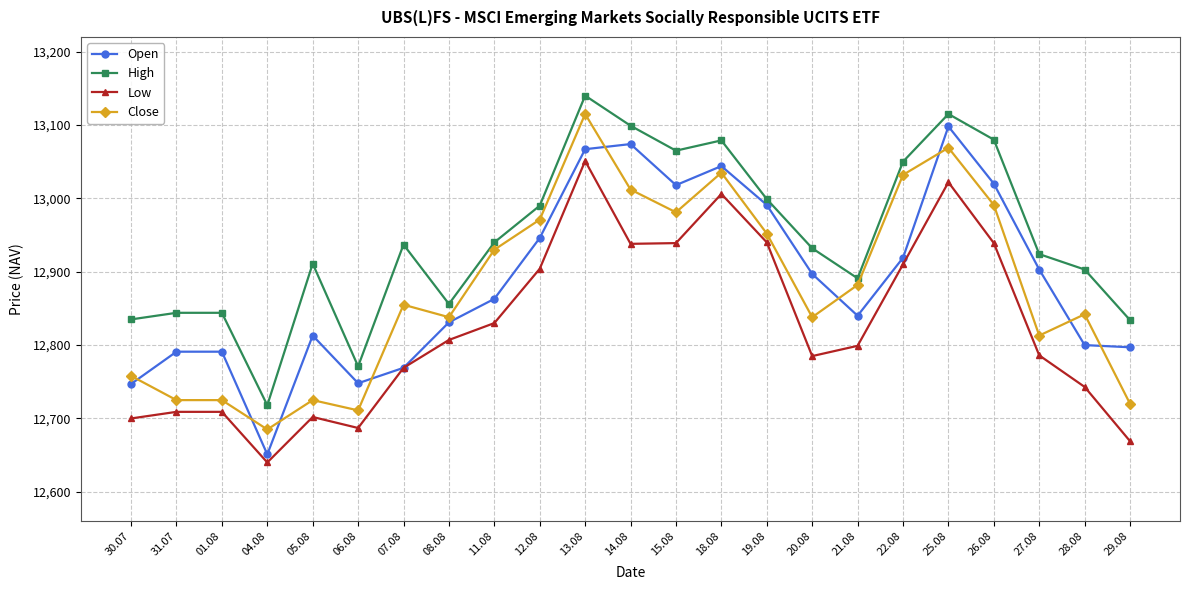

What is the average value of the Low series?

12825